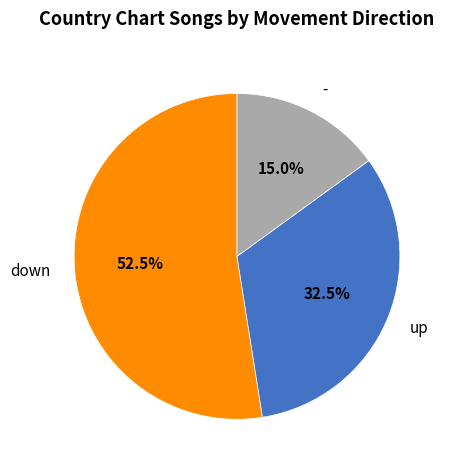

Which category has the biggest portion of the pie?

down